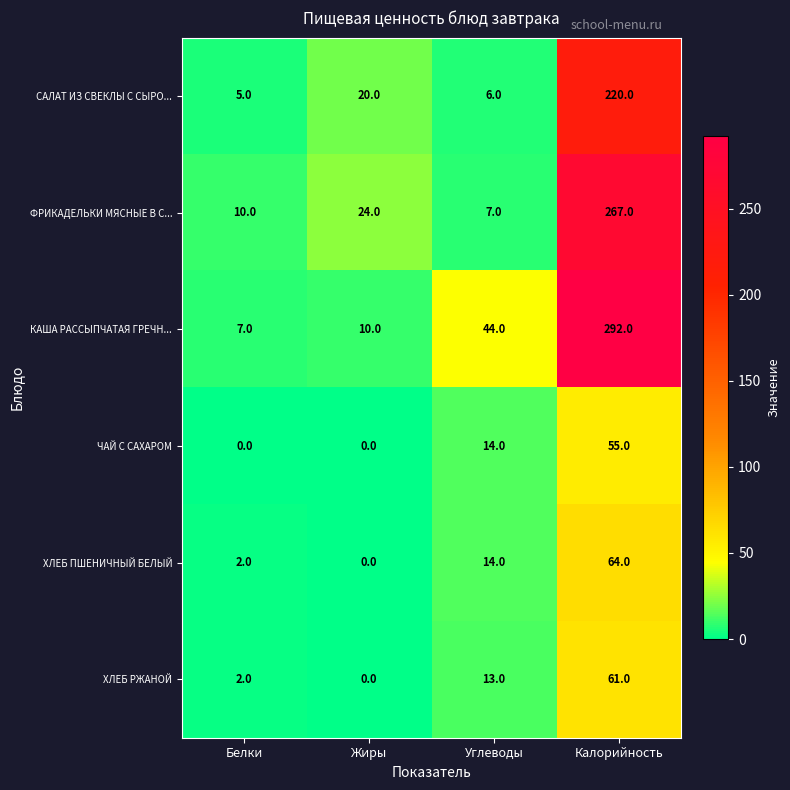

Which series has the largest range (max minus min)?

КАША РАССЫПЧАТАЯ ГРЕЧН...